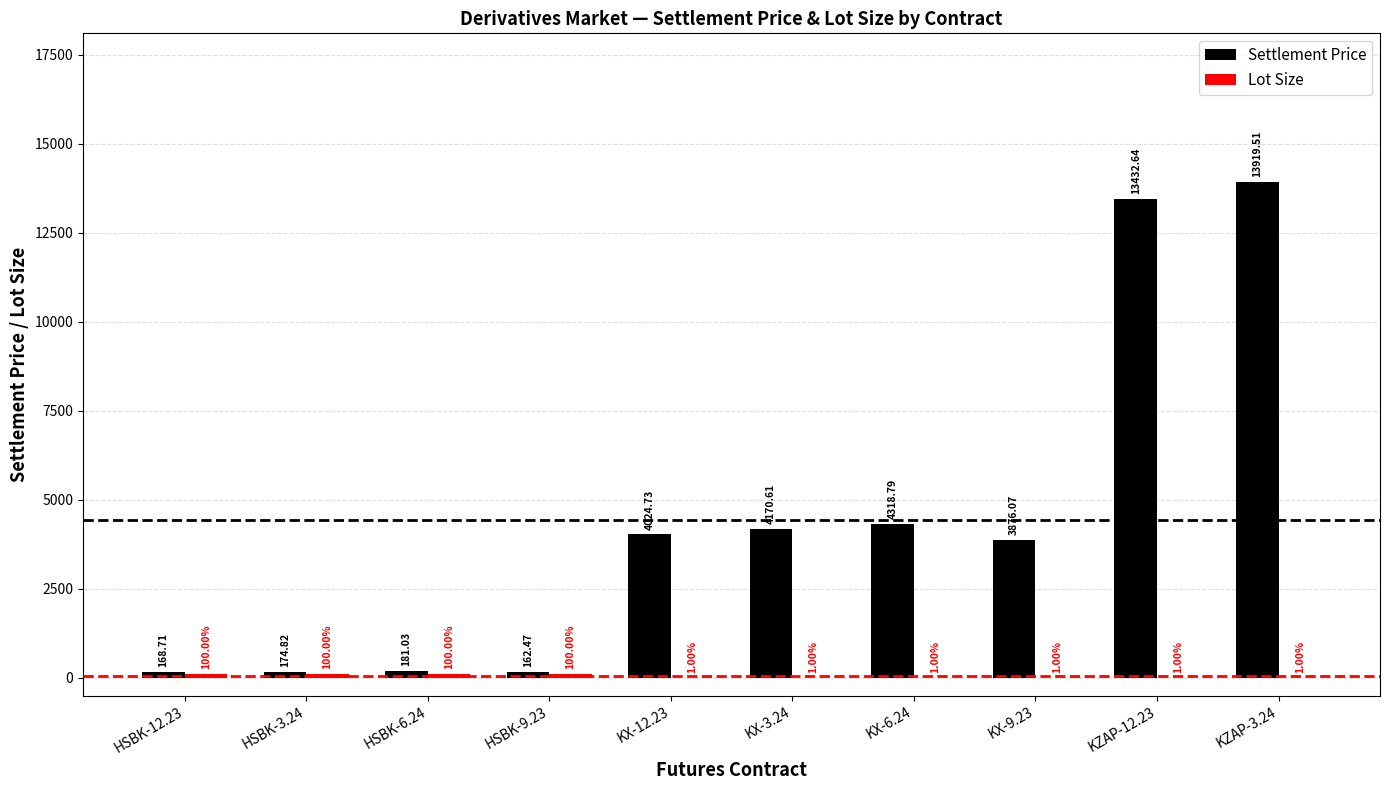

The value of Settlement Price at KX-12.23 is 4024.7. True or false?

True